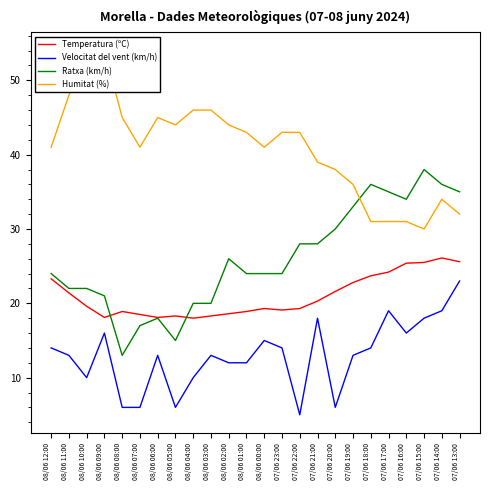

True or false: Velocitat del vent (km/h) has more than 0 interior local peaks.

True